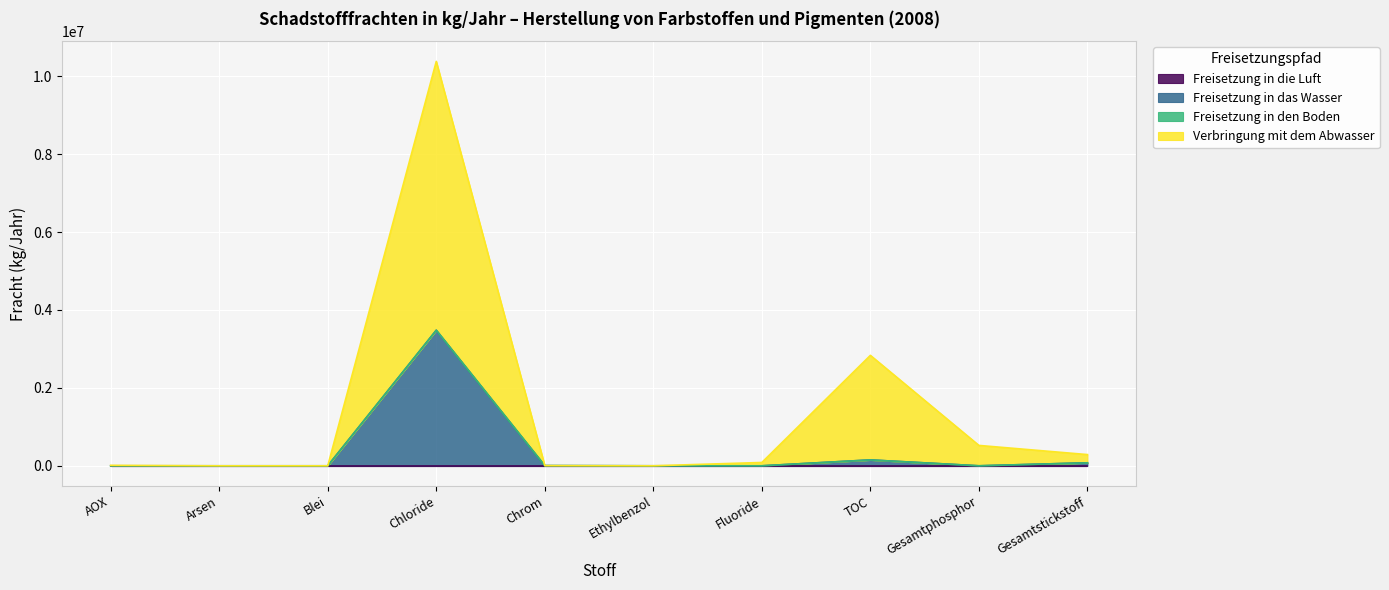

Between Gesamtstickstoff and AOX, which is larger?

Gesamtstickstoff